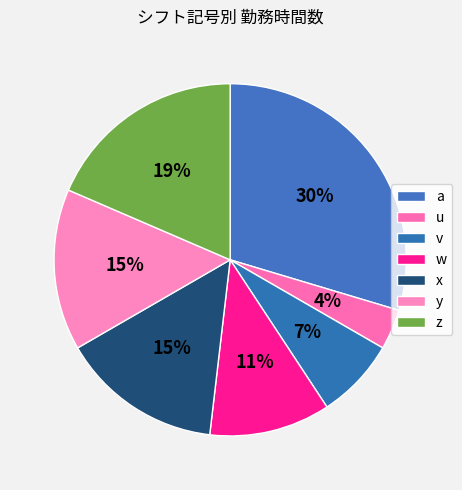

Rank the categories by value from highest to lowest.

a, z, x, y, w, v, u